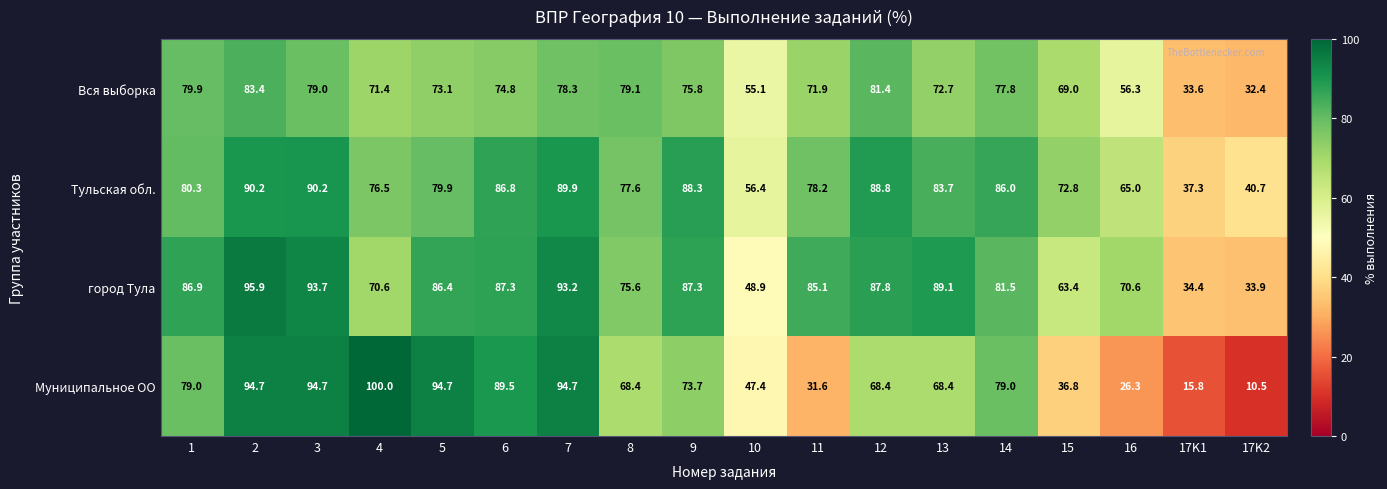

How many data points does each series have?

18